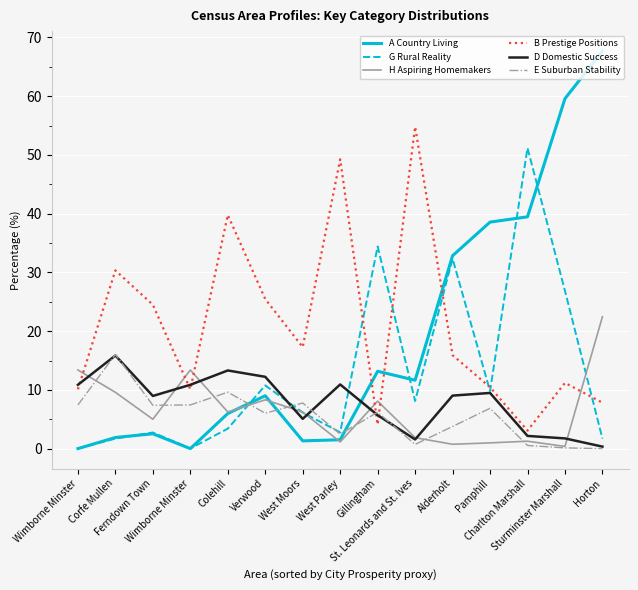

At Ferndown Town, list the series in order from smallest to largest.

A Country Living, G Rural Reality, H Aspiring Homemakers, E Suburban Stability, D Domestic Success, B Prestige Positions